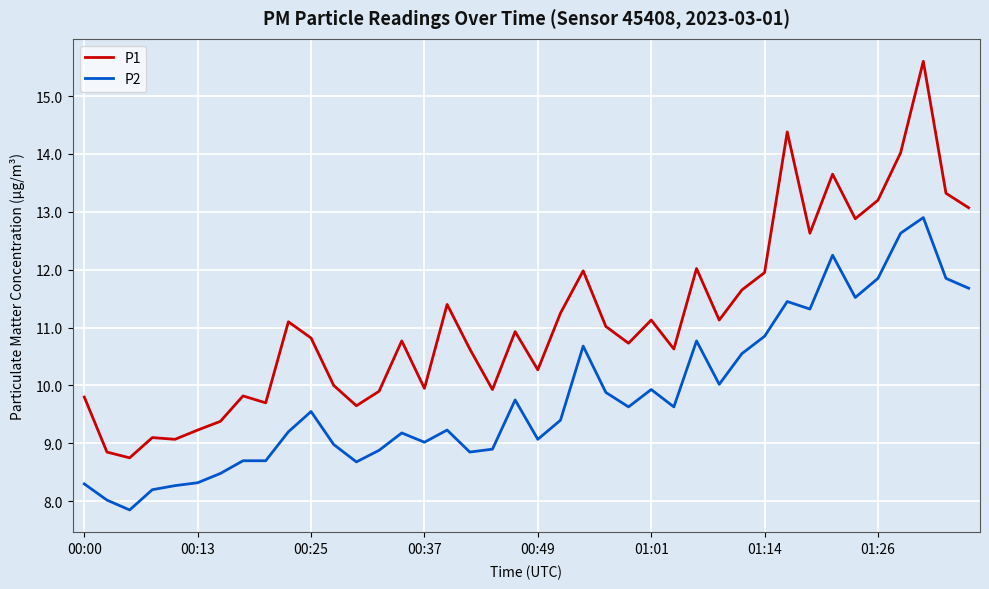

How many lines are shown in the chart?

2